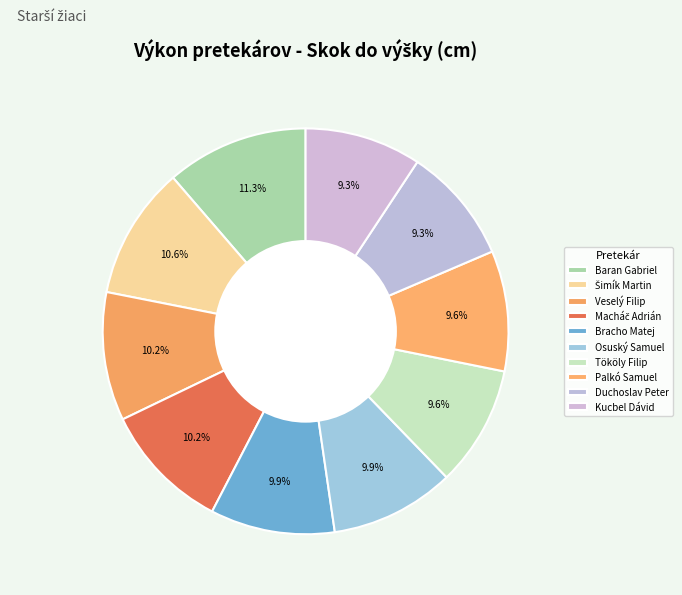

Combined, do Duchoslav Peter and Bracho Matej account for over 50%?

No